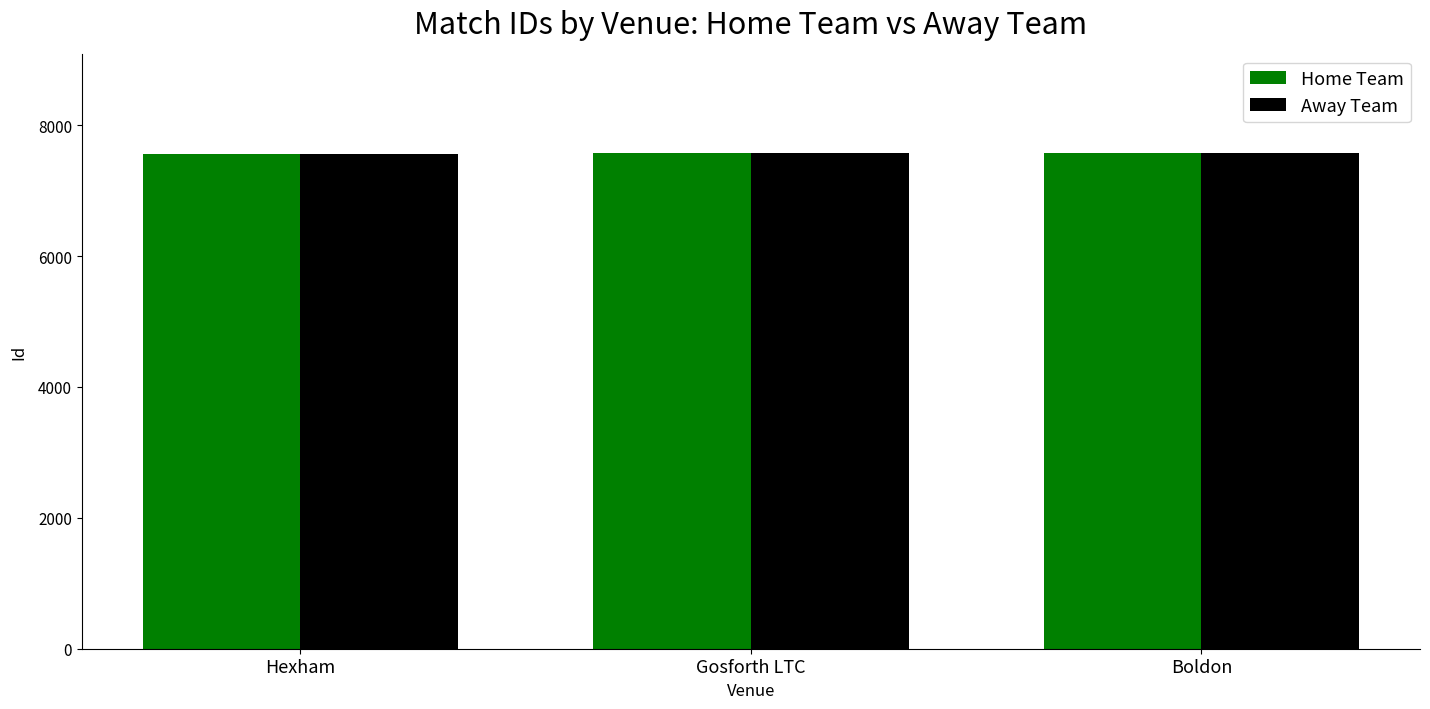

Count the Home Team values in the range 7558 to 7574.

3